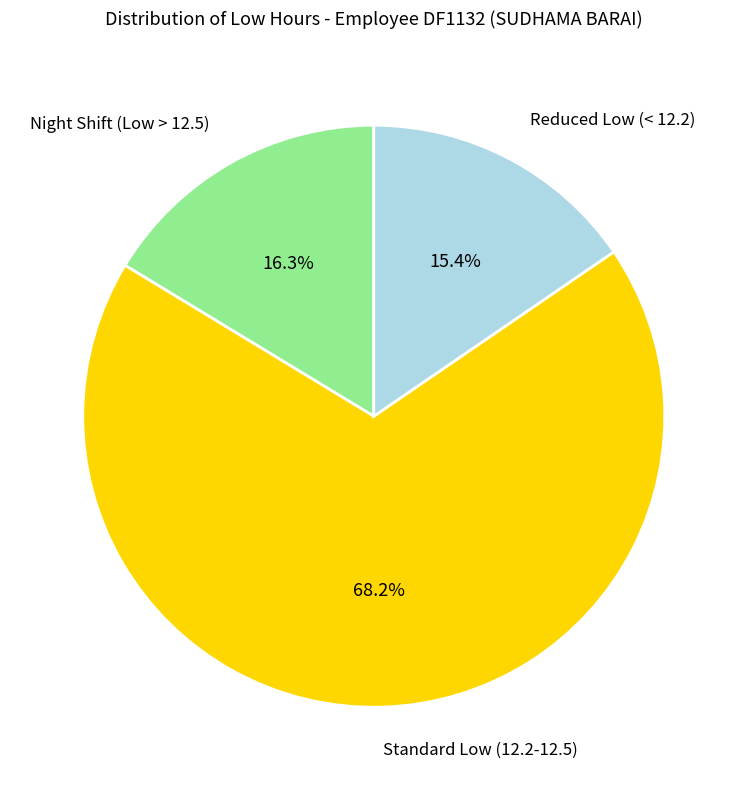

What is the ratio of the value at Night Shift (Low > 12.5) to the value at Reduced Low (< 12.2)?

1.1